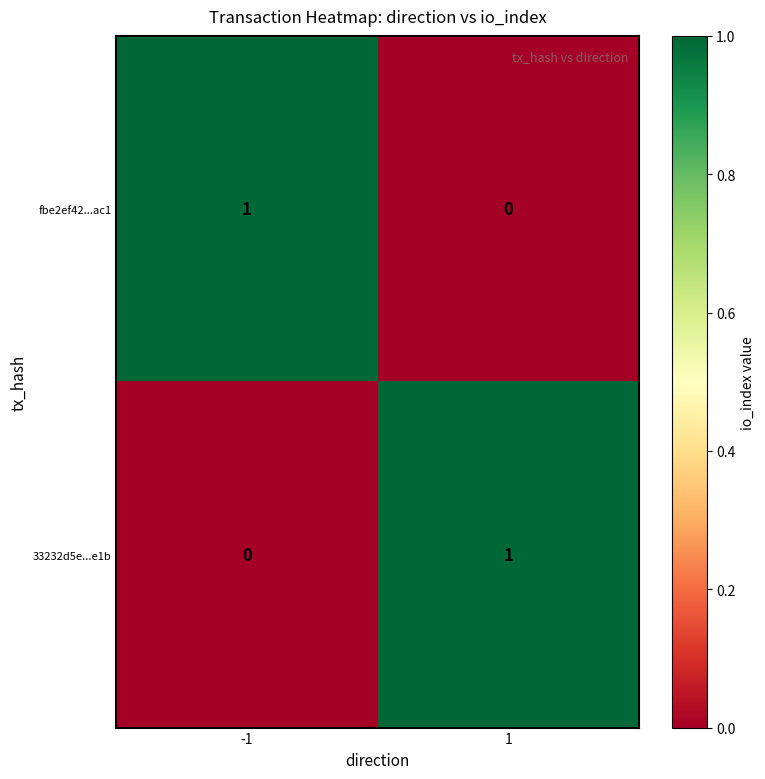

At how many categories does at least one series exceed 0?

2